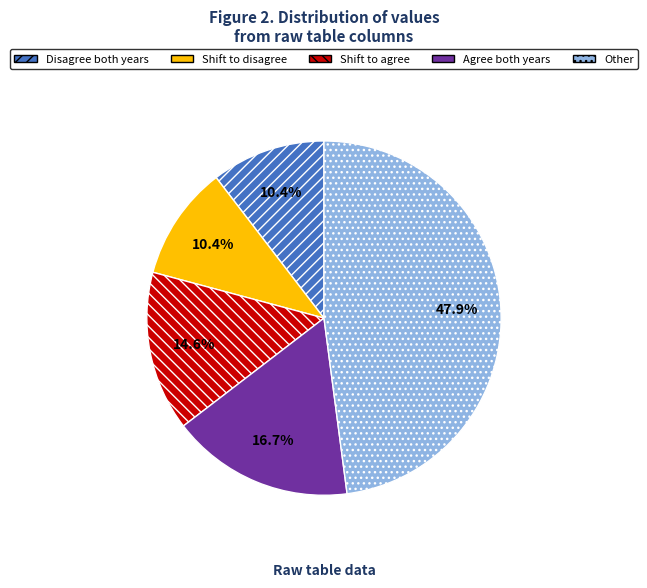

Is there any slice that represents more than half of the pie?

No